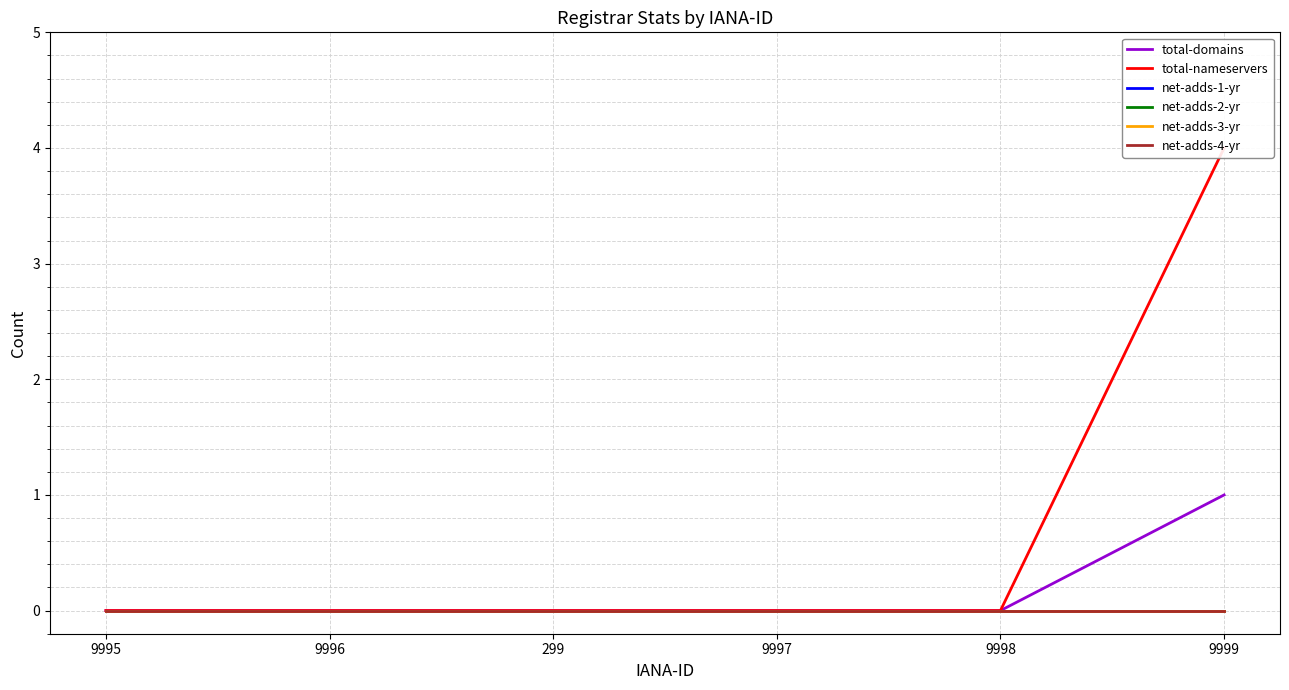

Reading left to right, what are all the values shown in this chart?

total-domains: 9995=0	9996=0	299=0	9997=0	9998=0	9999=1
total-nameservers: 9995=0	9996=0	299=0	9997=0	9998=0	9999=4
net-adds-1-yr: 9995=0	9996=0	299=0	9997=0	9998=0	9999=0
net-adds-2-yr: 9995=0	9996=0	299=0	9997=0	9998=0	9999=0
net-adds-3-yr: 9995=0	9996=0	299=0	9997=0	9998=0	9999=0
net-adds-4-yr: 9995=0	9996=0	299=0	9997=0	9998=0	9999=0